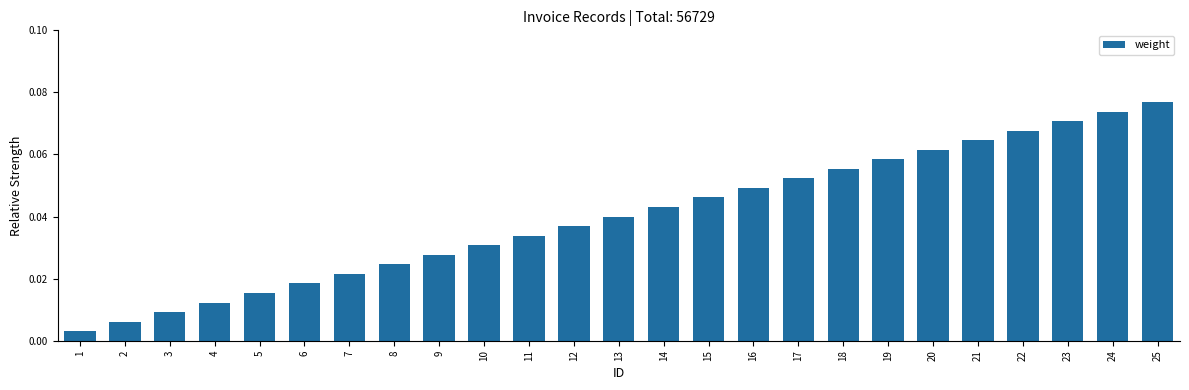

Which category has the lowest value across all series?

1